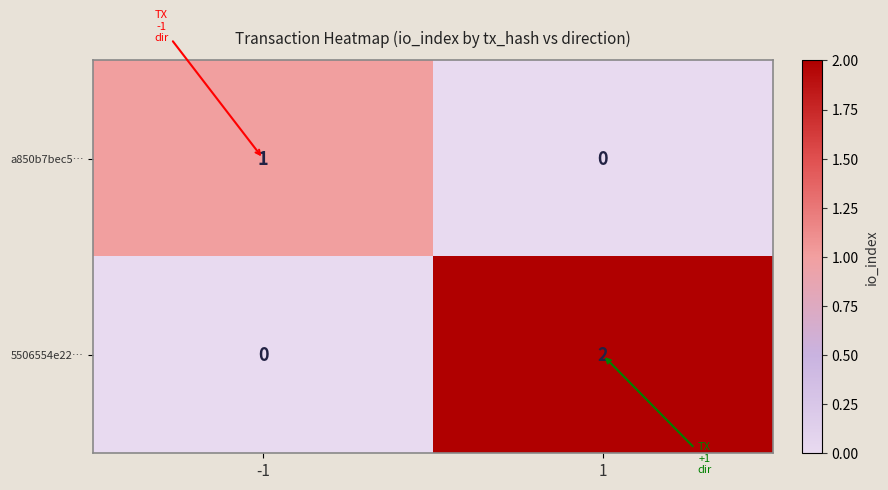

List the series in order of their peak value, highest first.

5506554e22…, a850b7bec5…